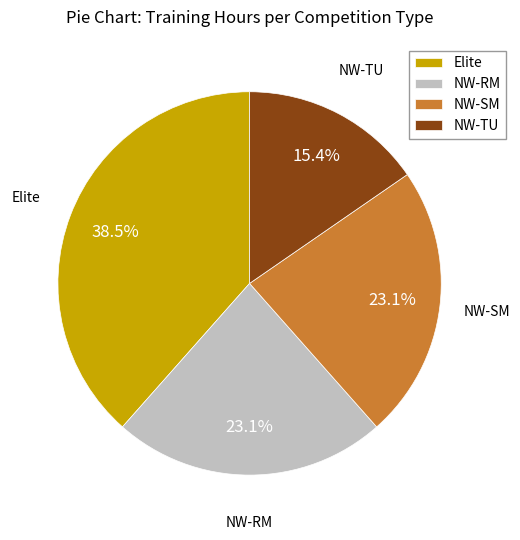

Between NW-RM and Elite, which is larger?

Elite